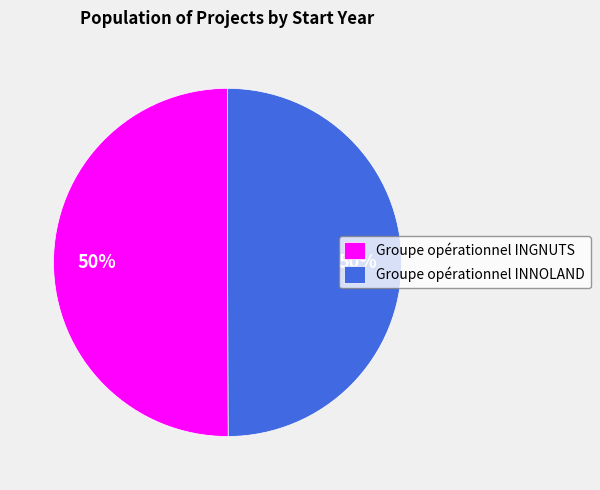

How many segments does this pie chart have?

2